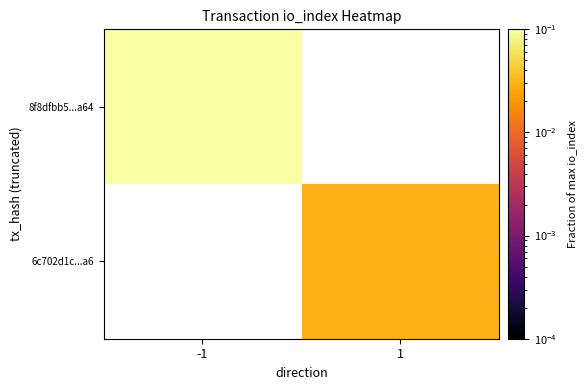

Count the number of data series in this chart.

2